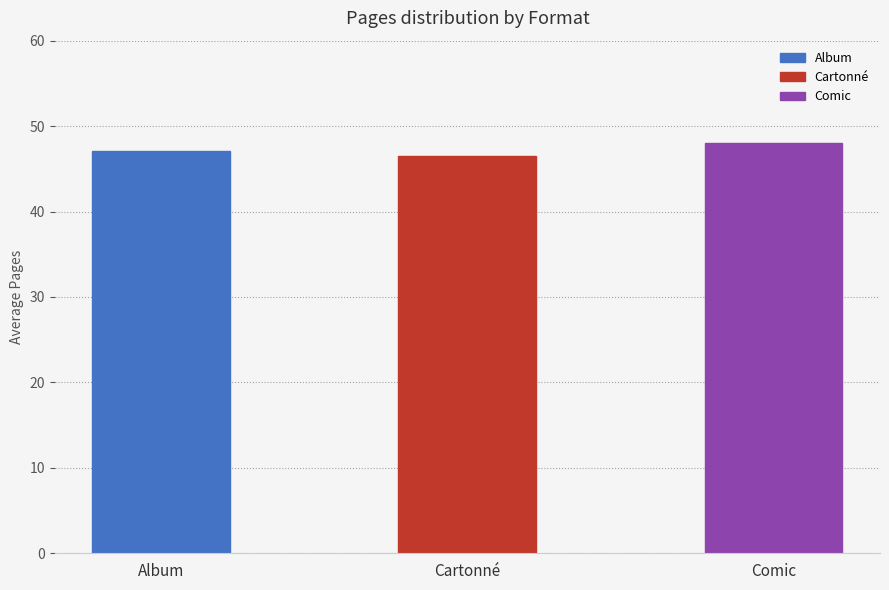

How many bars are there in total?

3